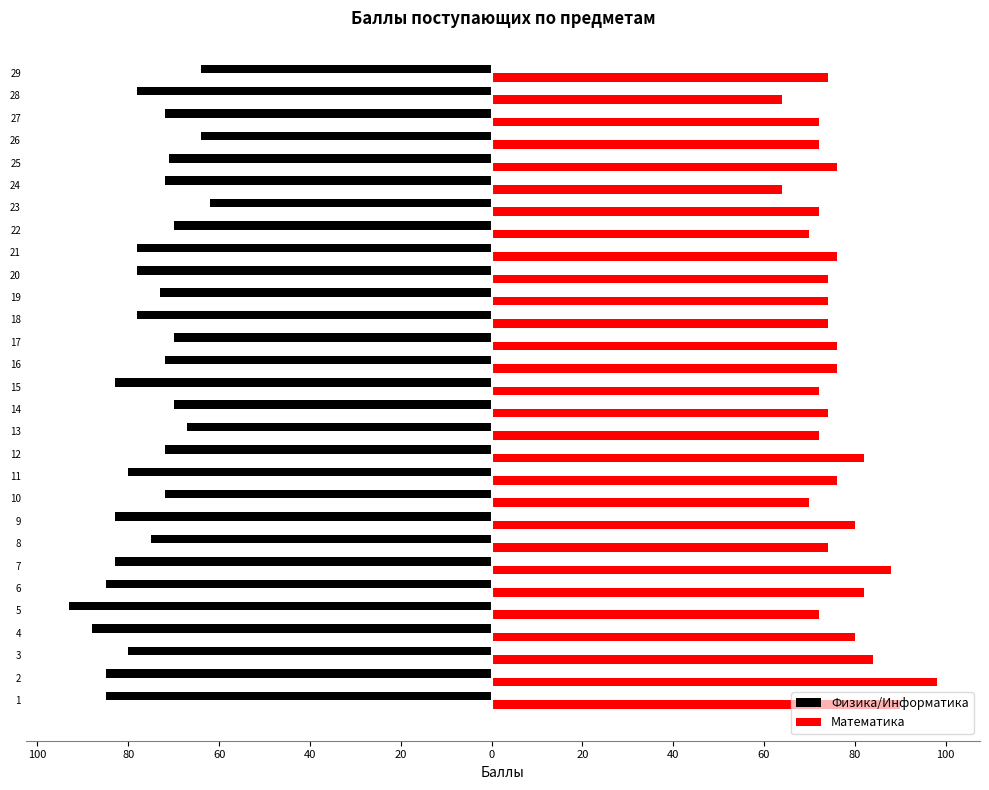

What are all the series names shown in the legend?

Физика/Информатика, Математика